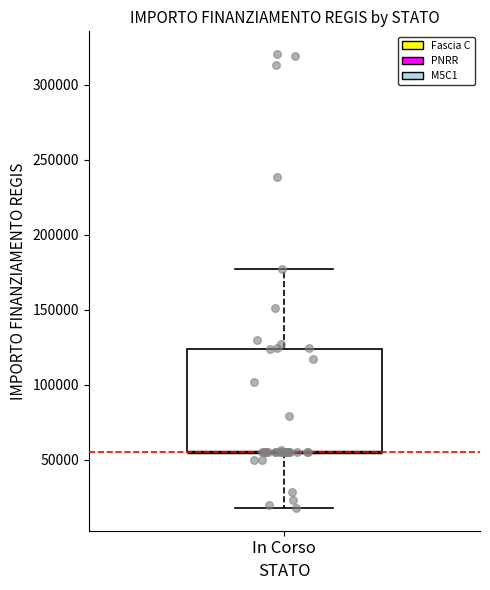

Read this box plot against the y-axis: the position of the median line, the range covered by the box, and the ends of both whiskers. The values are not printed on the chart, so give them approximately, as read against the axis.

median 55000 (drawn on the box's lower edge), box 55000 to 125000, whiskers 20000 to 175000